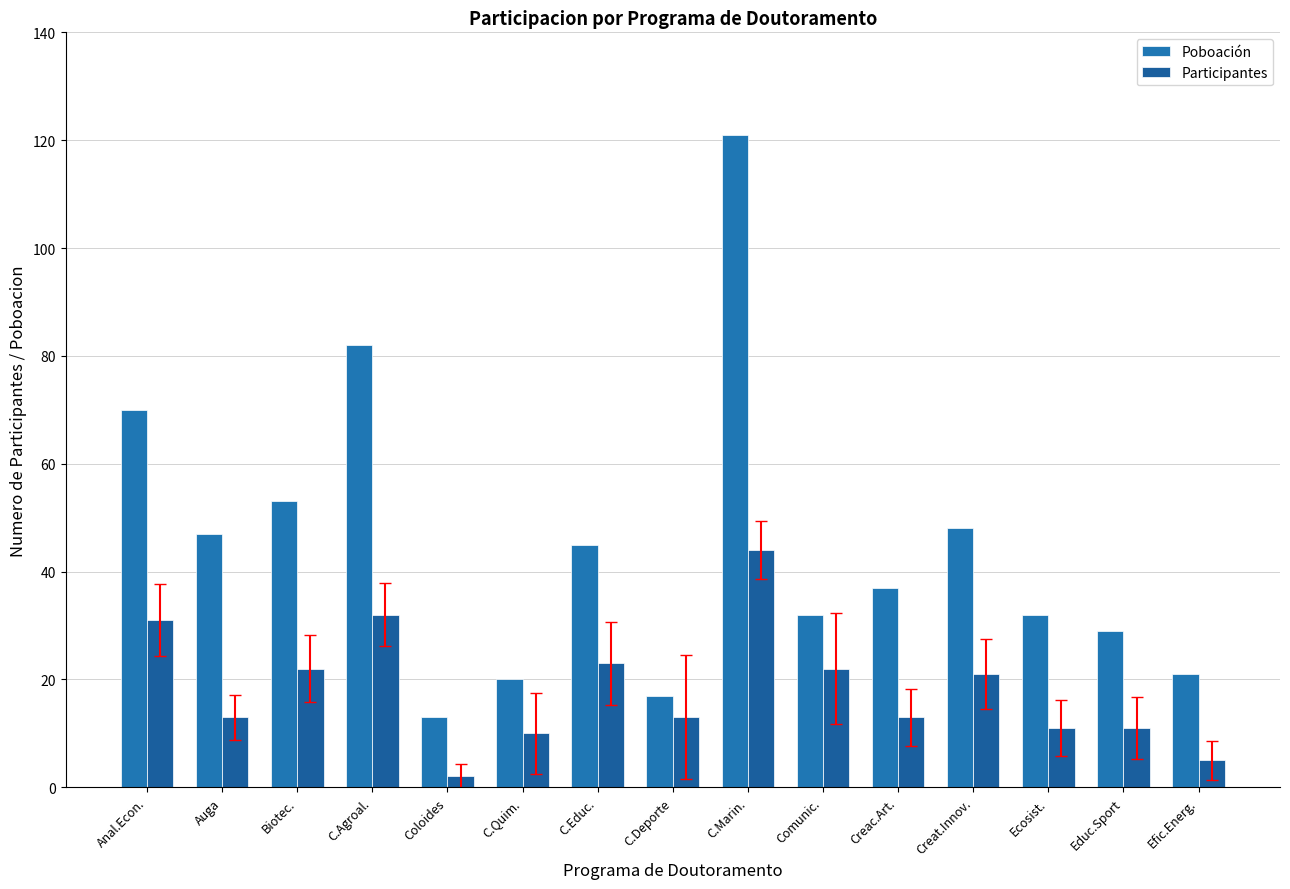

What is the highest value of the Participantes series?

44